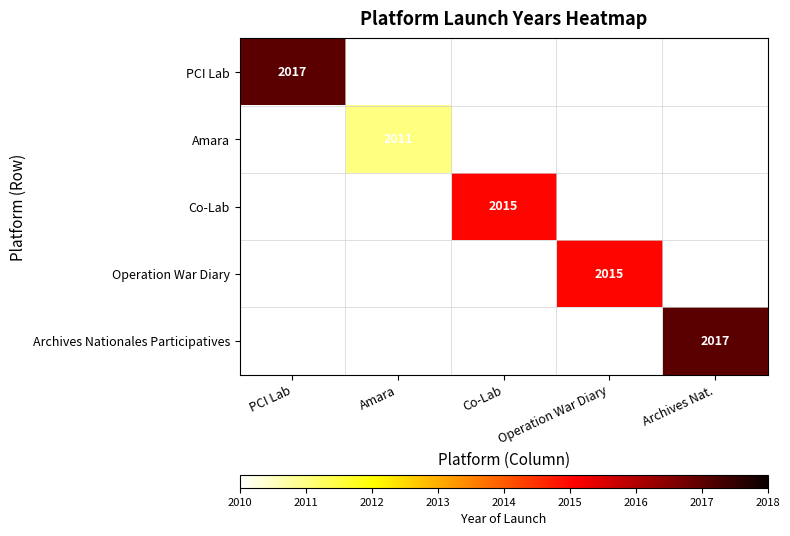

Is the value of Operation War Diary at Operation War Diary greater than the value of Archives Nationales Participatives at Archives Nat.?

No